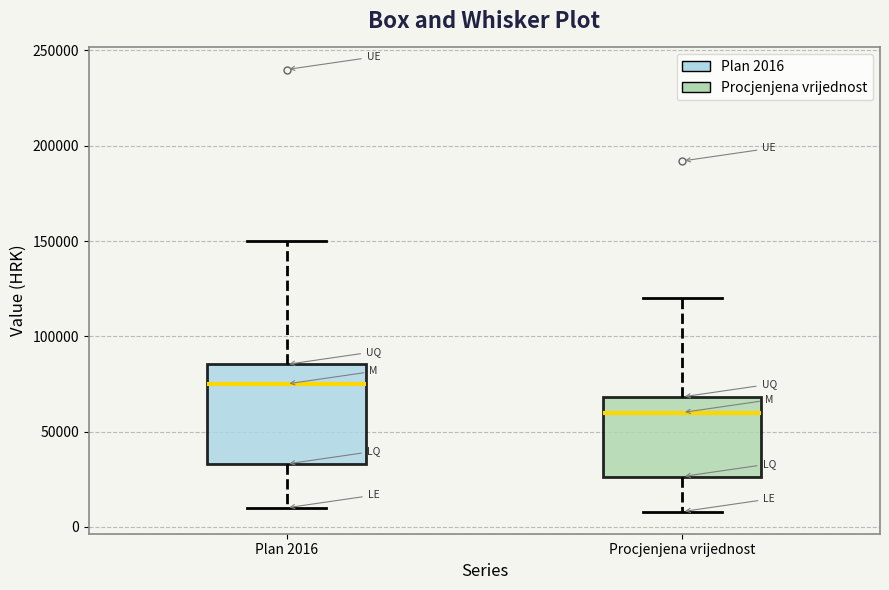

Reading left to right, read every box against the y-axis: the position of its median line, the range the box covers, and the ends of its whiskers. The values are not printed on the chart, so give them approximately, as read against the axis.

Plan 2016: median 75000, box 35000 to 85000, whiskers 10000 to 150000
Procjenjena vrijednost: median 60000, box 25000 to 70000, whiskers 10000 to 120000